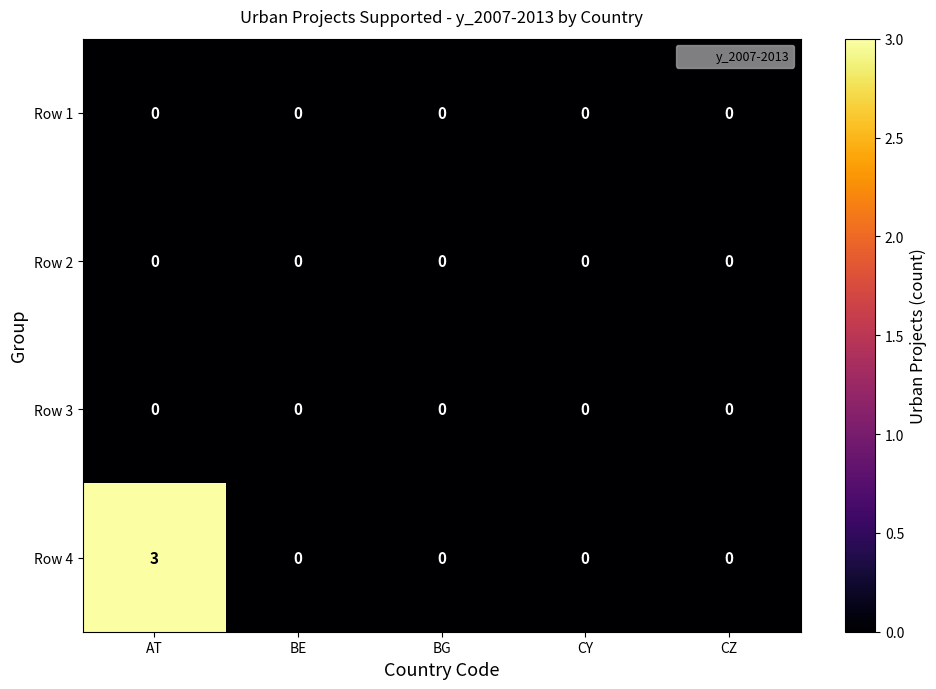

Reading left to right, extract all data points from this chart.

Row 1: AT=0	BE=0	BG=0	CY=0	CZ=0
Row 2: AT=0	BE=0	BG=0	CY=0	CZ=0
Row 3: AT=0	BE=0	BG=0	CY=0	CZ=0
Row 4: AT=3	BE=0	BG=0	CY=0	CZ=0